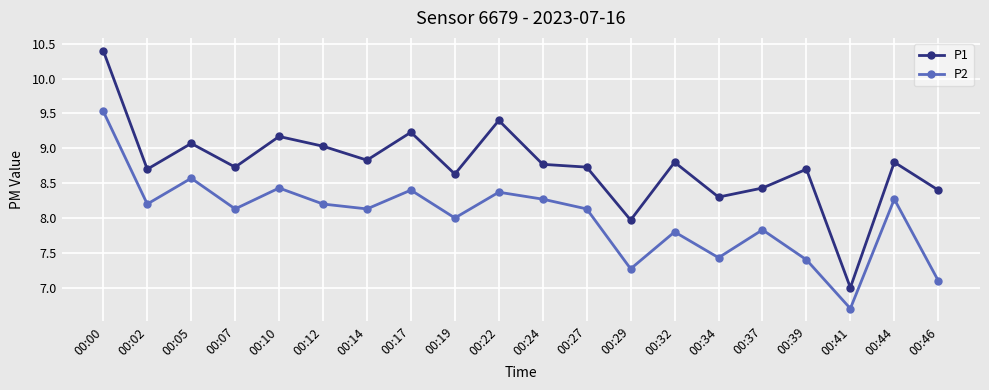

At which label is P2 closest to 8?

00:19